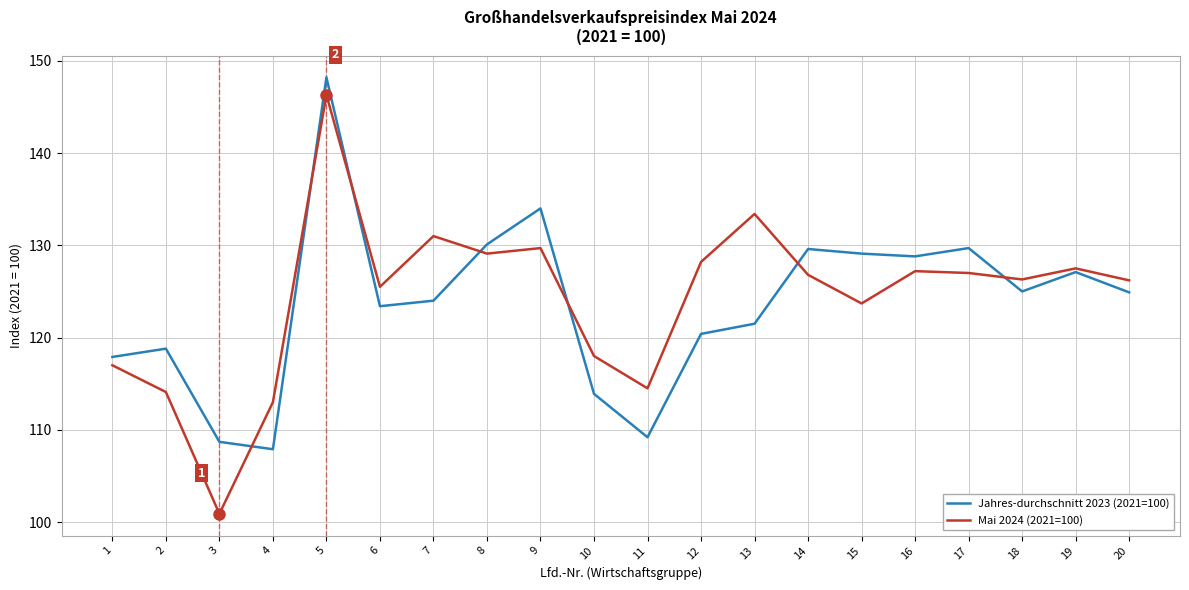

Is the value of Mai 2024 (2021=100) at 4 greater than the value of Jahres-durchschnitt 2023 (2021=100) at 19?

No